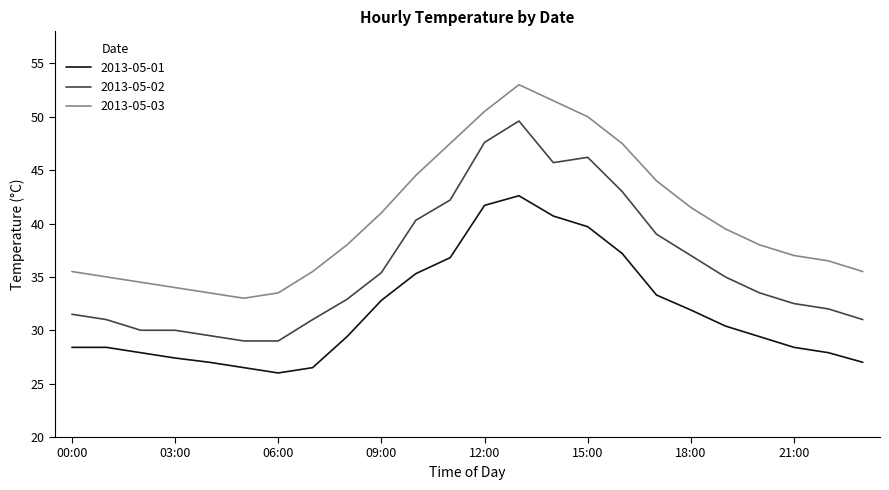

What is the maximum value for 2013-05-03?

53.0